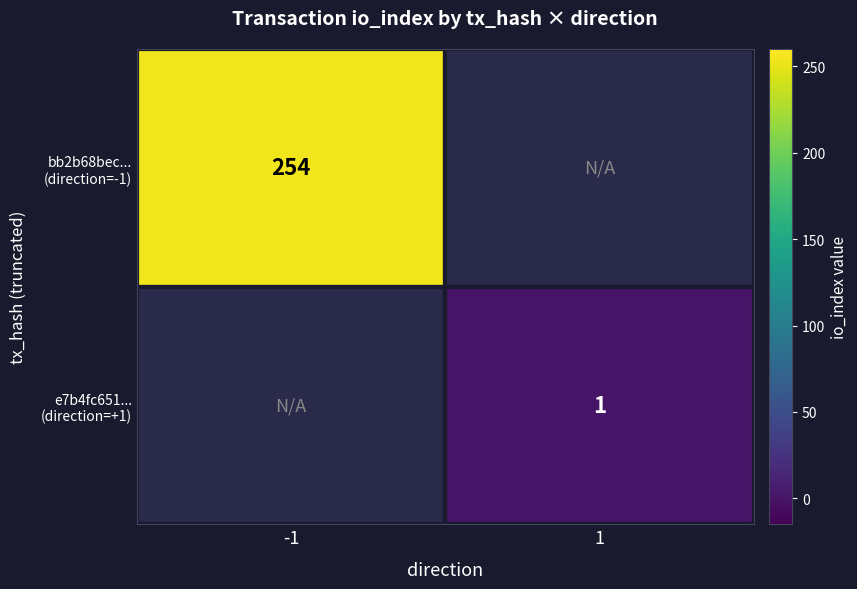

How many distinct data groups are displayed?

2